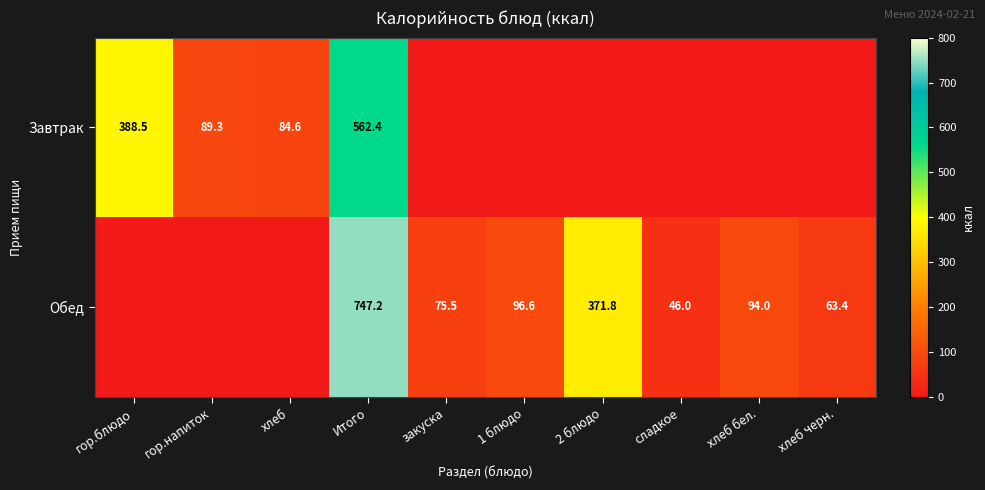

The value of Обед at закуска is 75.5. True or false?

True